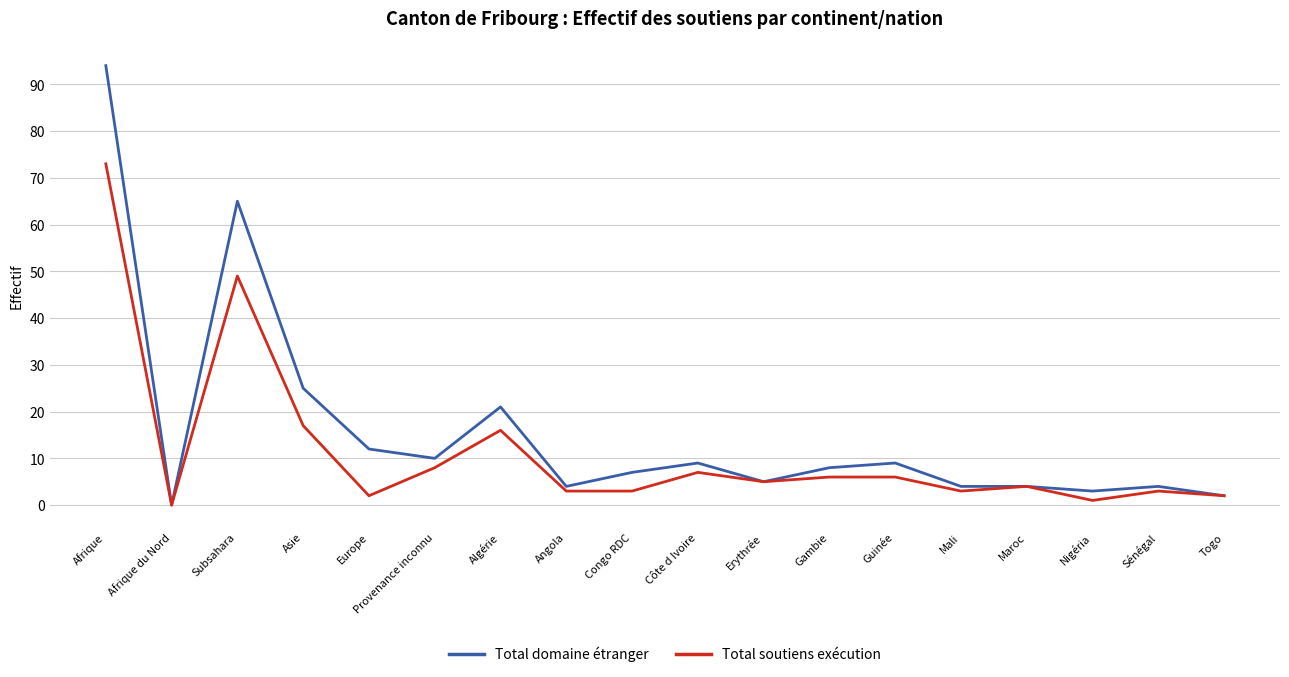

What is the difference between the second highest and minimum values in the Total soutiens exécution series?

49